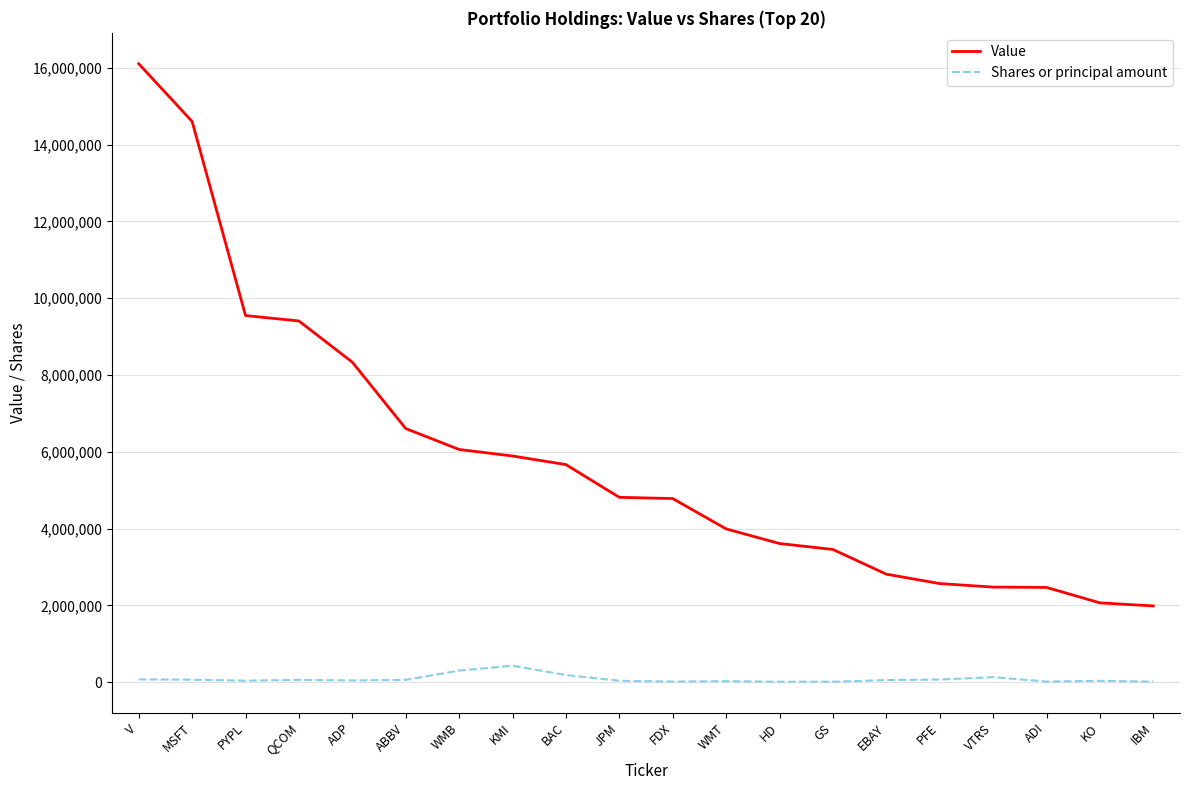

What are all the series names shown in the legend?

Value, Shares or principal amount